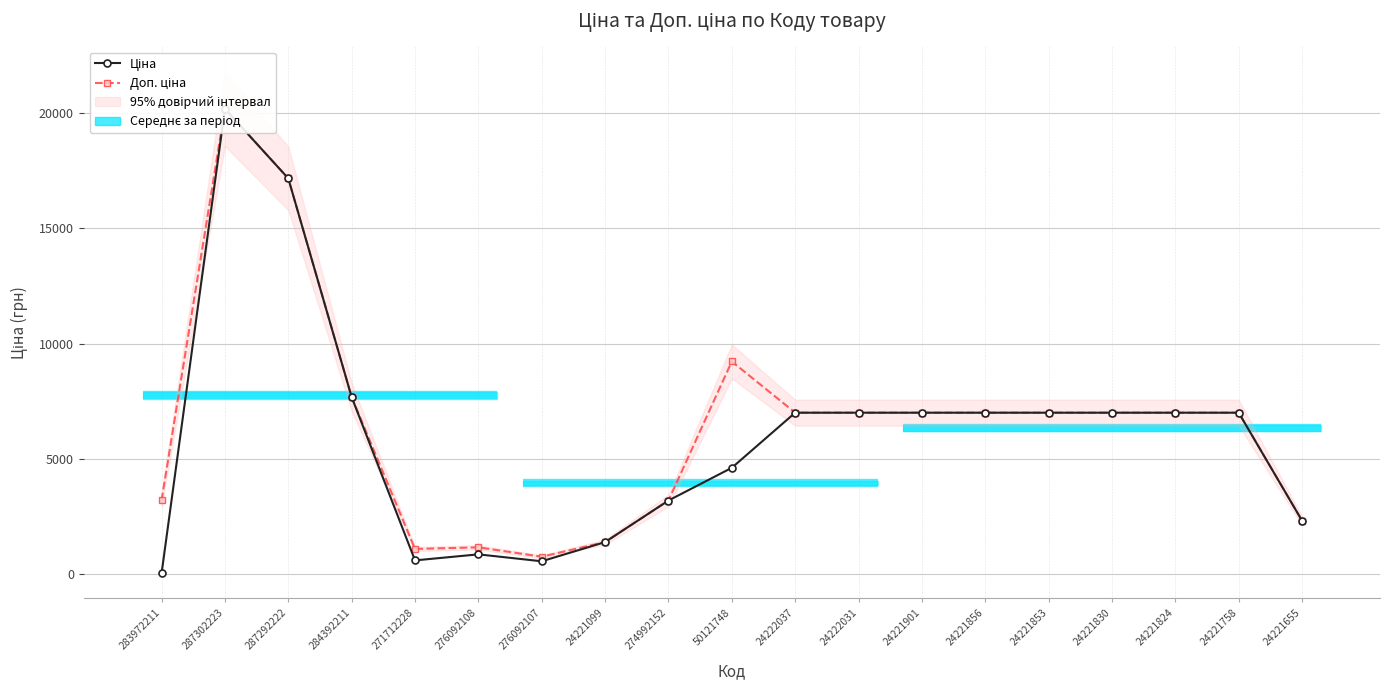

How many lines are shown in the chart?

2